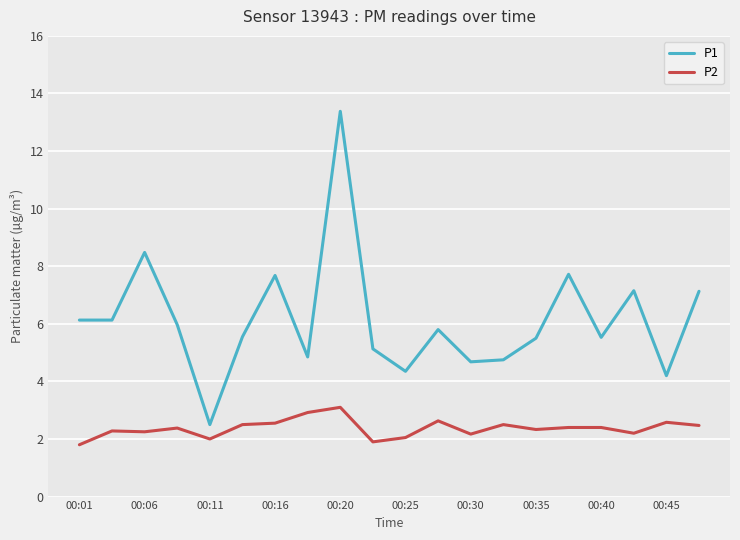

How many lines are shown in the chart?

2